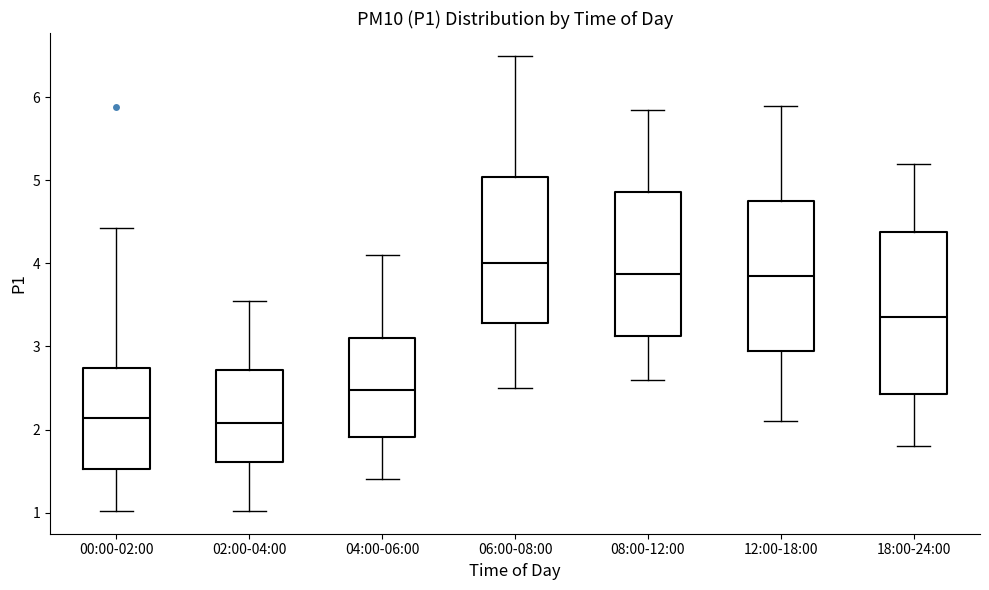

Reading left to right, read every box against the y-axis: the position of its median line, the range the box covers, and the ends of its whiskers. The values are not printed on the chart, so give them approximately, as read against the axis.

00:00-02:00: median 2.1, box 1.5 to 2.7, whiskers 1.0 to 4.4
02:00-04:00: median 2.1, box 1.6 to 2.7, whiskers 1.0 to 3.6
04:00-06:00: median 2.5, box 1.9 to 3.1, whiskers 1.4 to 4.1
06:00-08:00: median 4.0, box 3.3 to 5.0, whiskers 2.5 to 6.5
08:00-12:00: median 3.9, box 3.1 to 4.9, whiskers 2.6 to 5.9
12:00-18:00: median 3.9, box 3.0 to 4.8, whiskers 2.1 to 5.9
18:00-24:00: median 3.4, box 2.4 to 4.4, whiskers 1.8 to 5.2